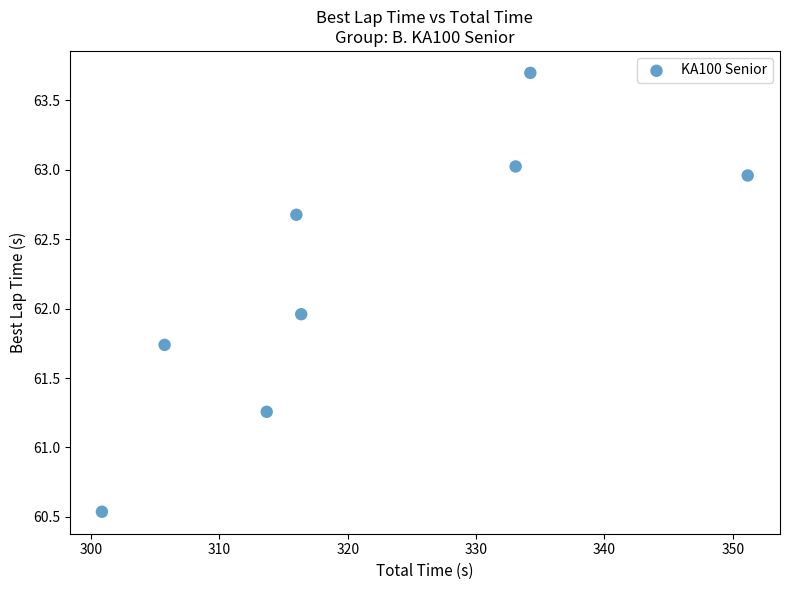

What is the average X value?

321.4